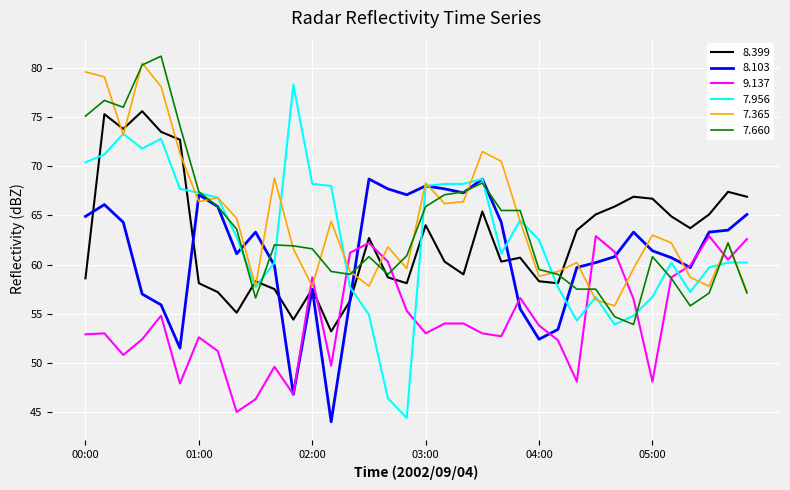

What is the maximum value shown in the chart?

81.2